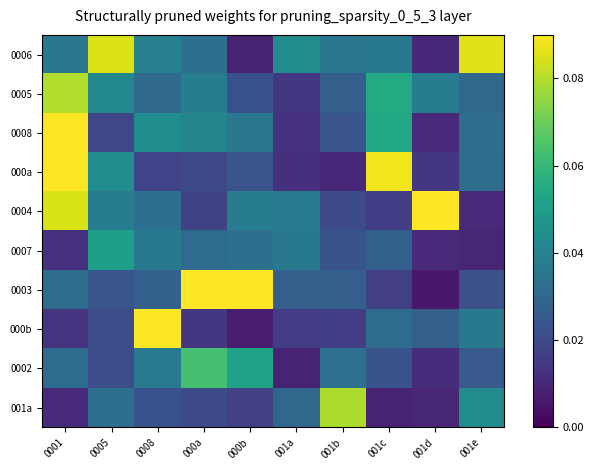

Rank the series by their maximum value, from highest to lowest.

000b, 0003, 0008, 000a, 0004, 0006, 0005, 001a, 0002, 0007